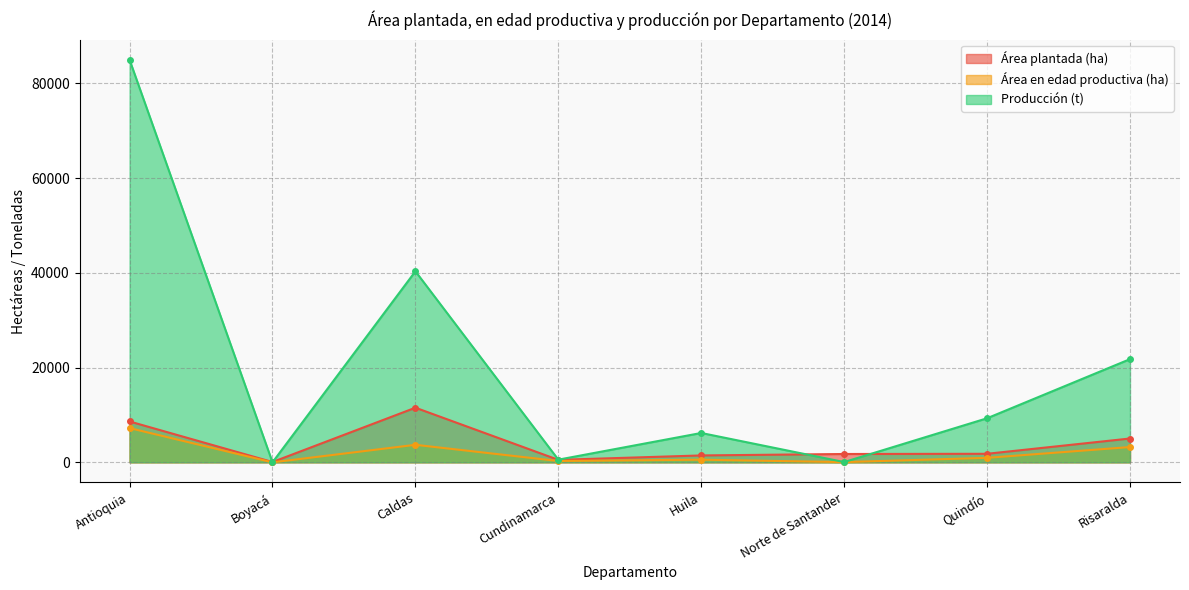

What position from the right is Huila?

4